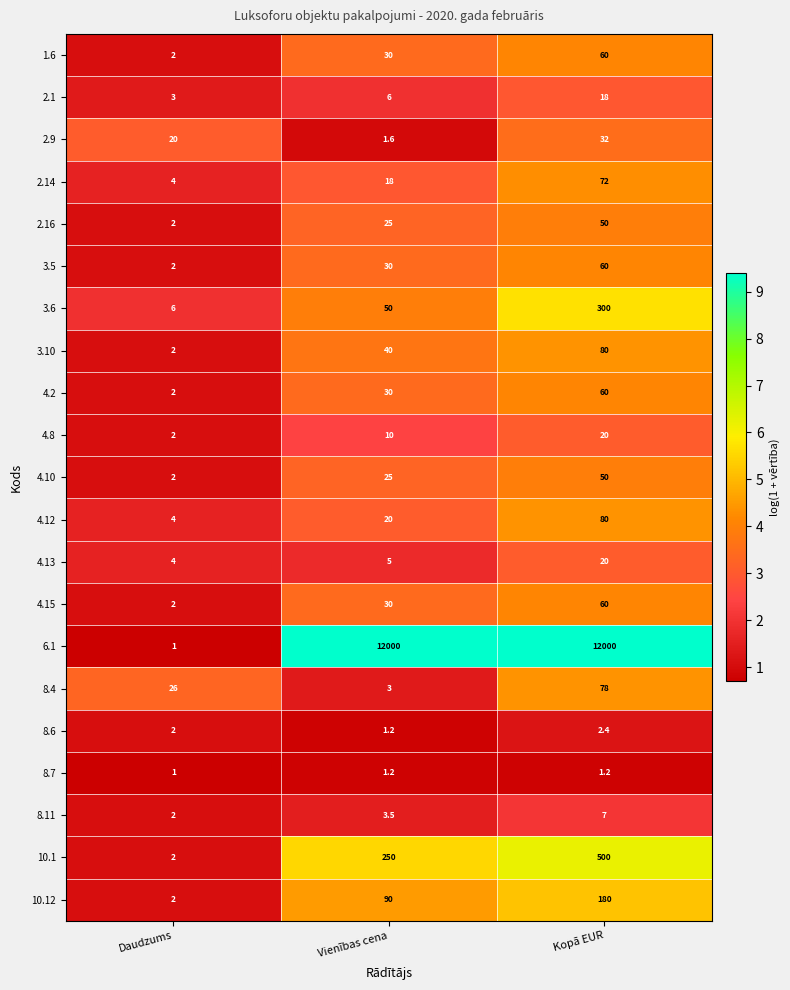

Where is 2.1 nearest to the value 10?

Vienības cena